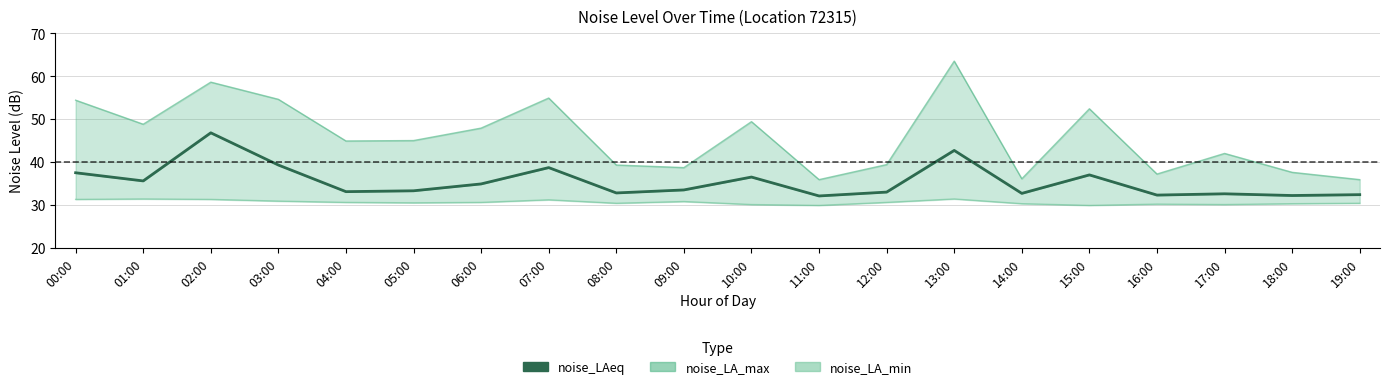

What position from the right is 01:00?

19